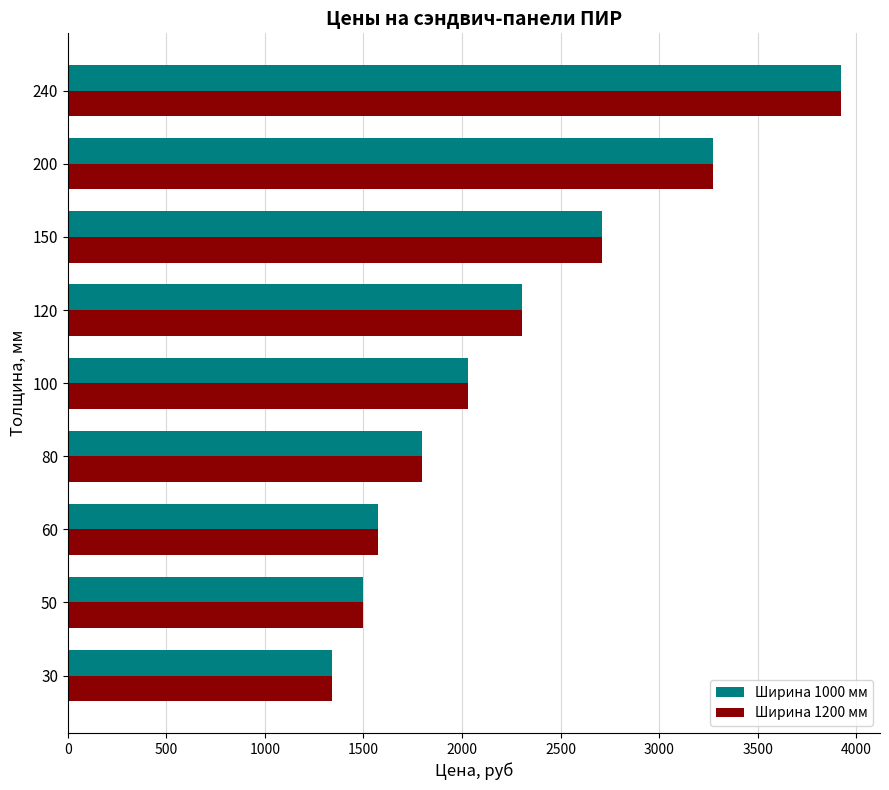

What is the total value across all series at 150?

5420